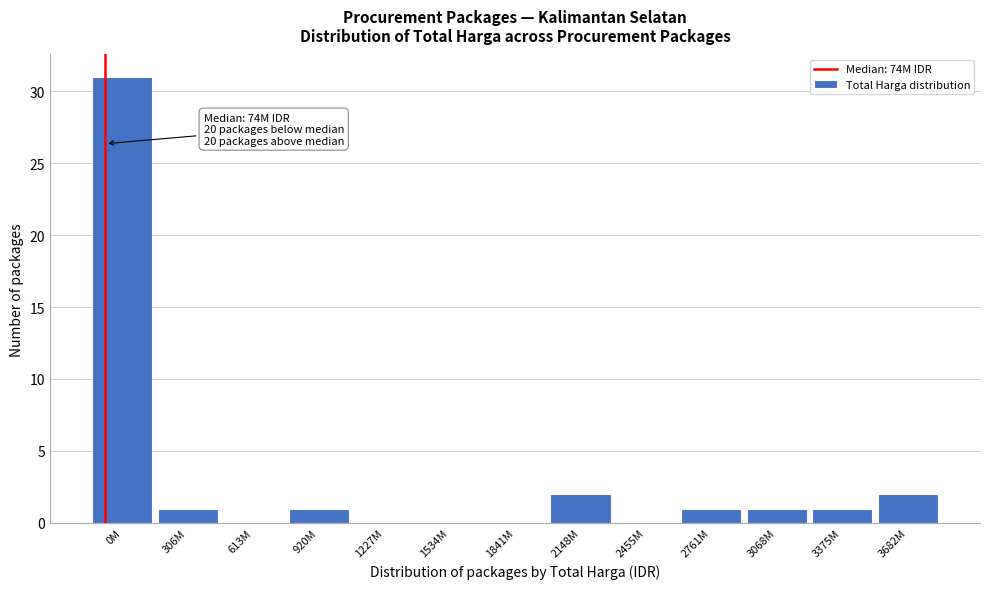

Reading right to left, extract all data points from this chart.

3682M=2	3375M=1	3068M=1	2761M=1	2455M=0	2148M=2	1841M=0	1534M=0	1227M=0	920M=1	613M=0	306M=1	0M=31